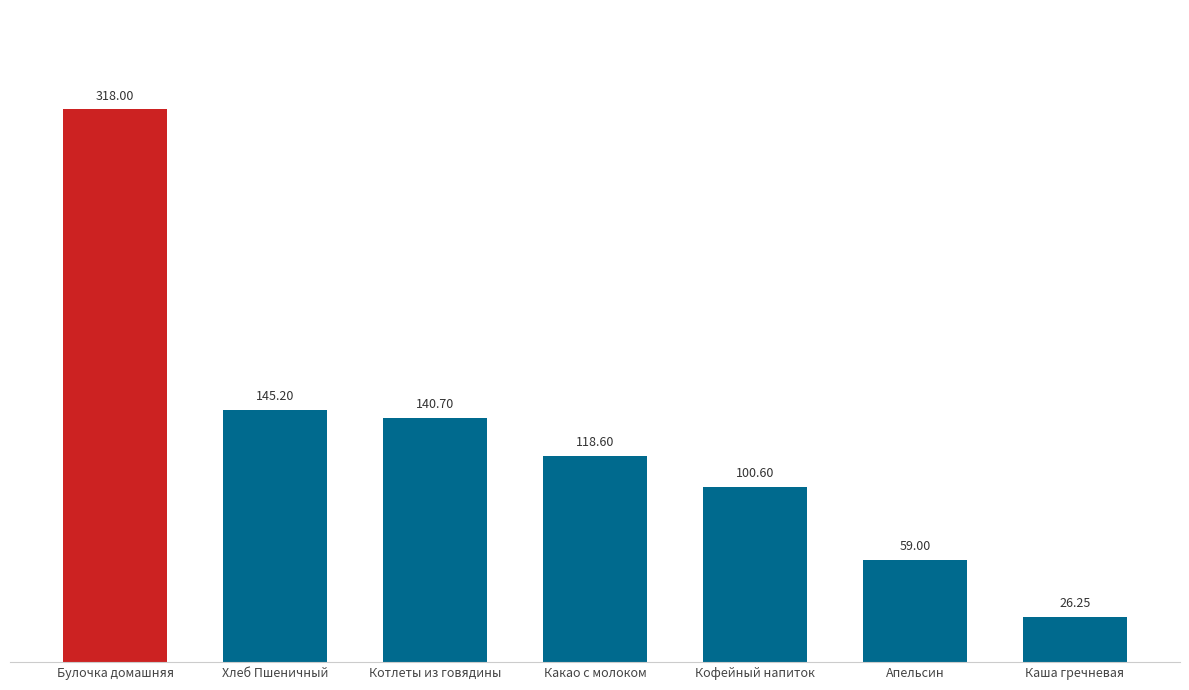

Which label corresponds to the largest value in the chart?

Булочка домашняя